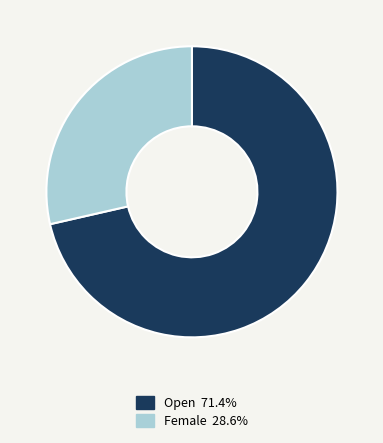

How many slices are in this pie chart?

2